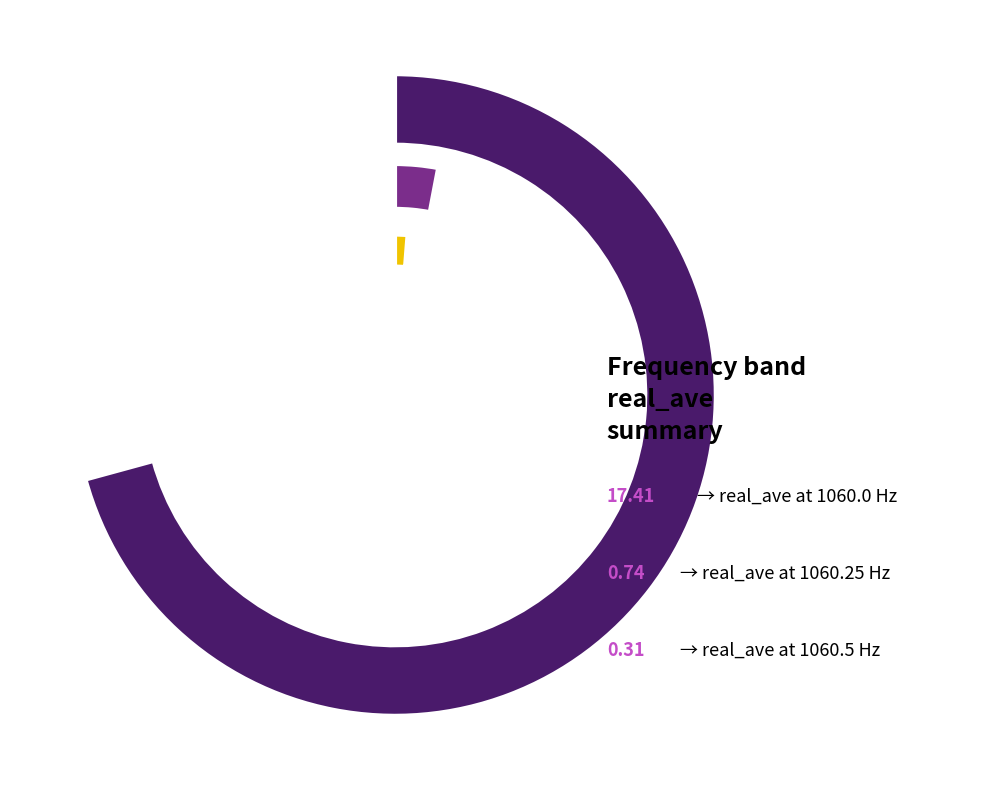

To the nearest percent, what is the difference between the largest and smallest slice percentages?

93%